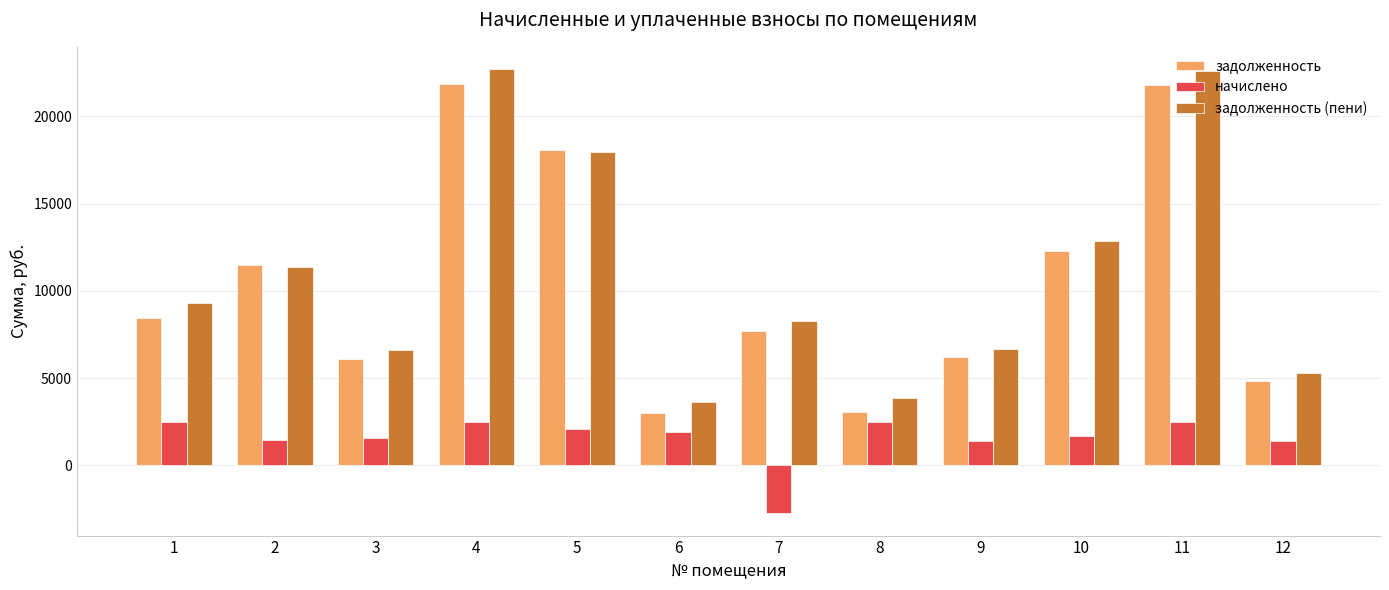

What is the sum of the начислено values at 7 and 6?

-821.0